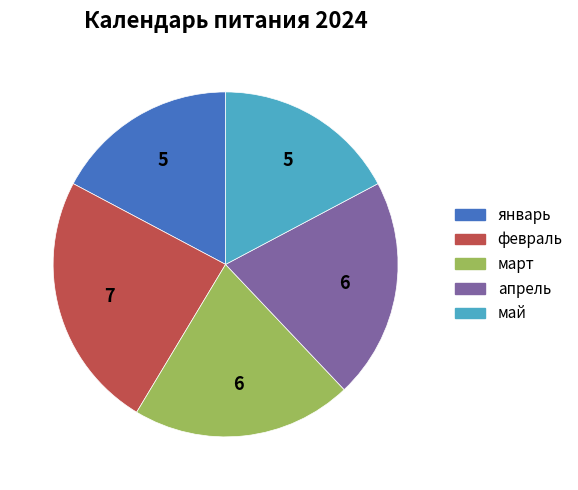

Combined, do апрель and март account for over 50%?

No